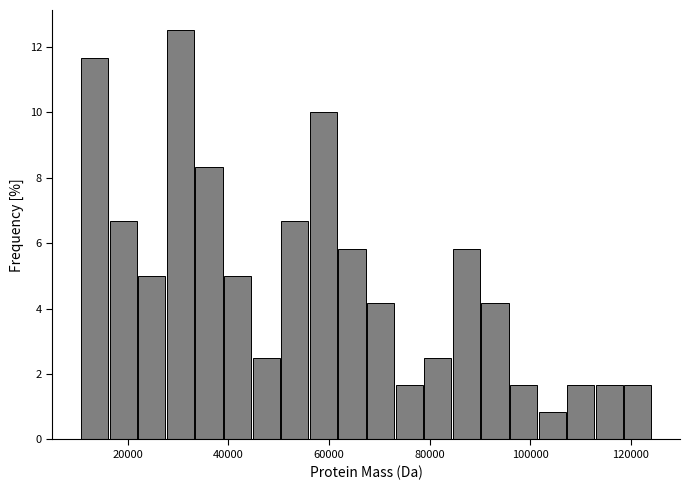

Around what value on the x-axis is the tallest bar? Give the approximate position of its centre, as read against the axis.

30000